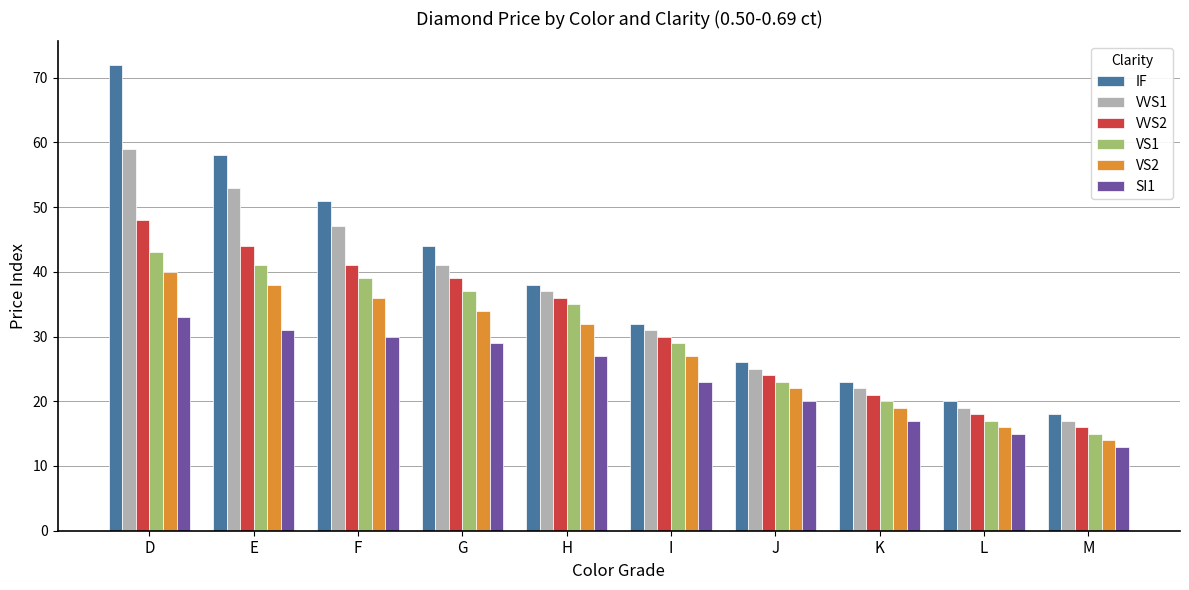

What is the value of the VS2 bar at the 6th from the left?

27